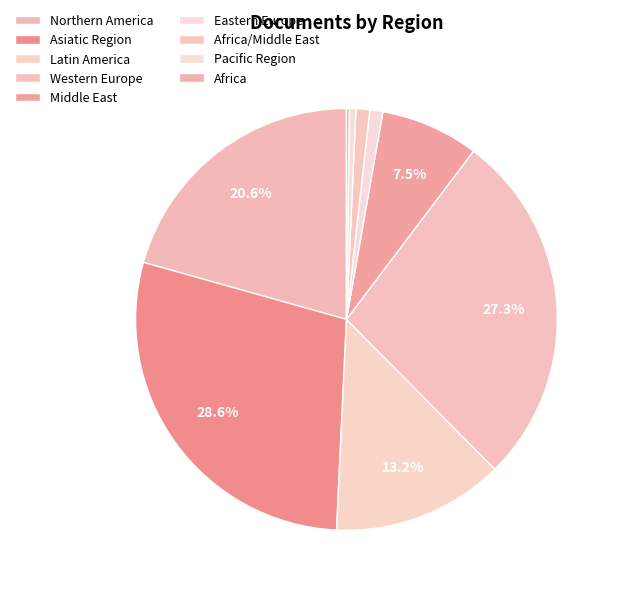

To the nearest percent, what is the combined percentage of Middle East and Pacific Region?

8%